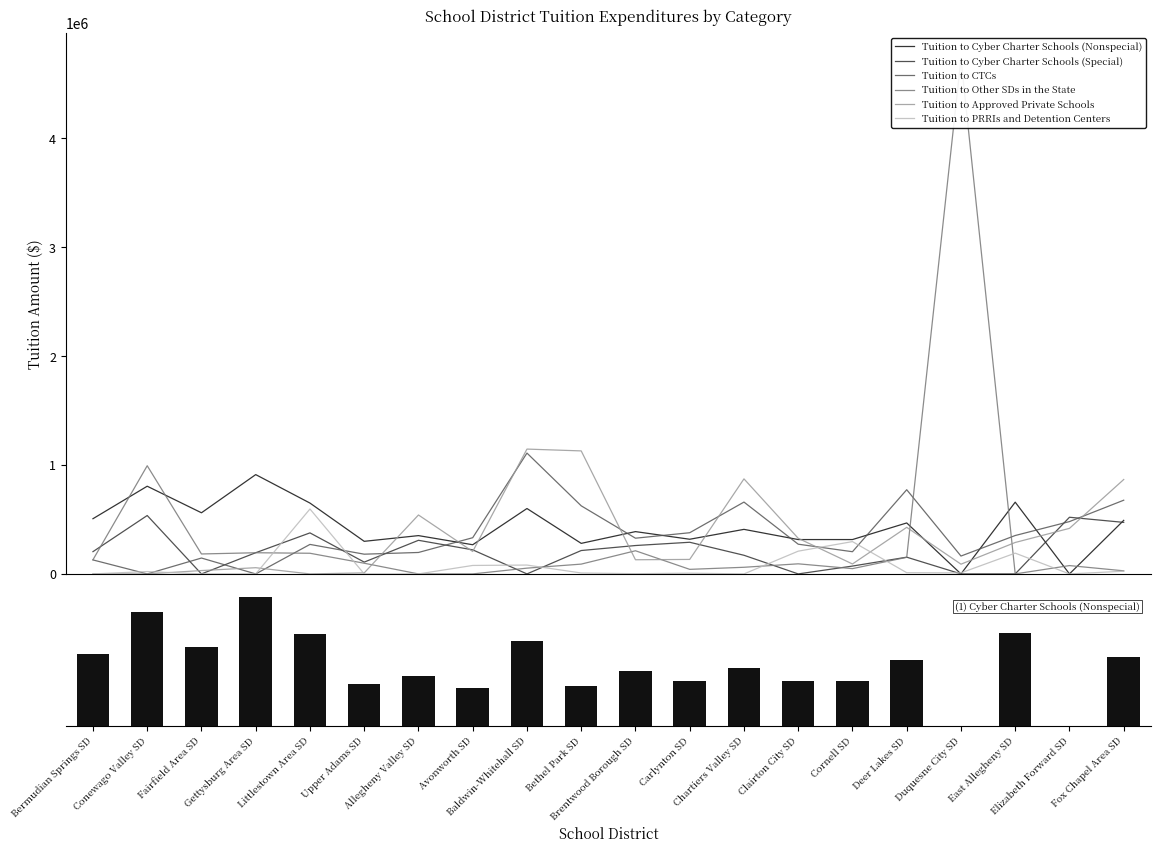

What is the spread (max minus min) of values at Chartiers Valley SD?

872391.2